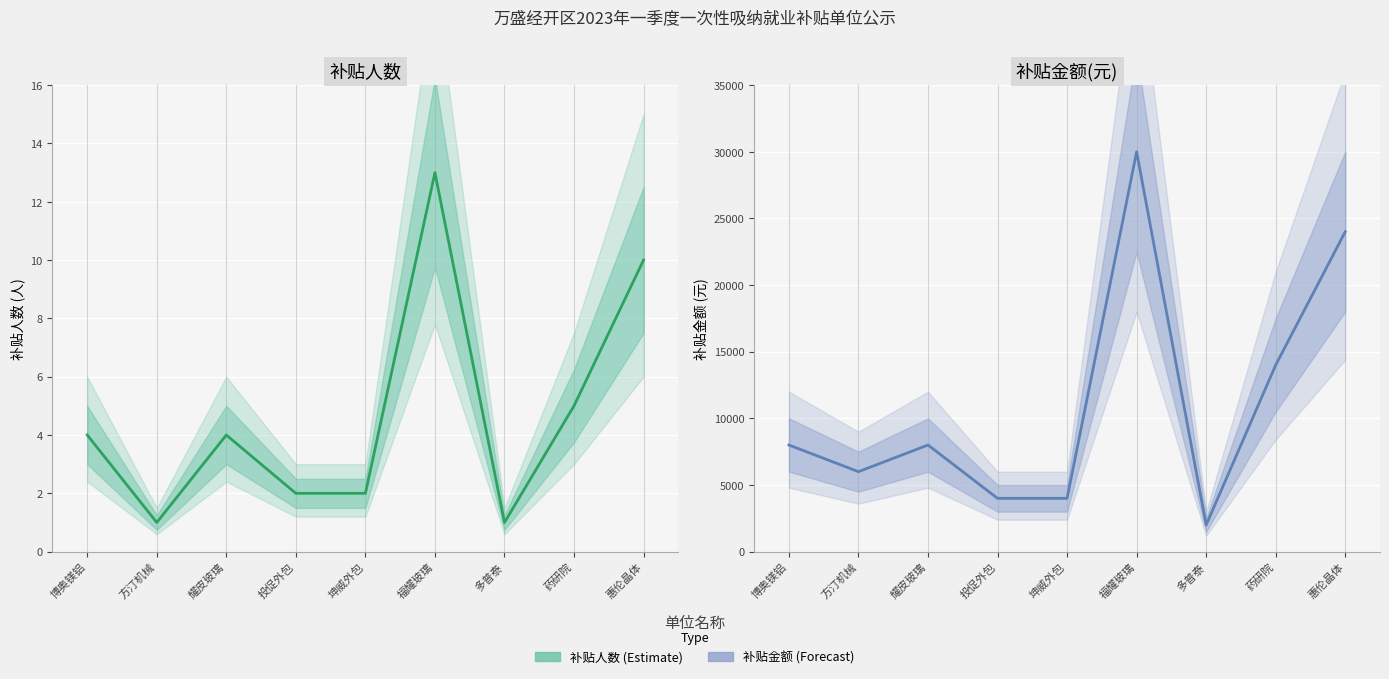

What is the label of the 4th point from the right?

福耀玻璃